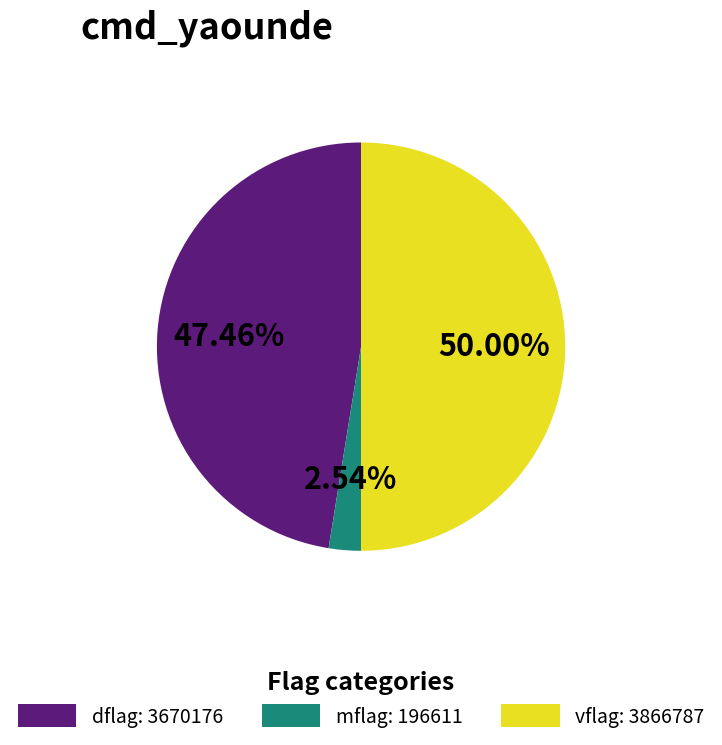

Which slice is the smallest?

mflag: 196611